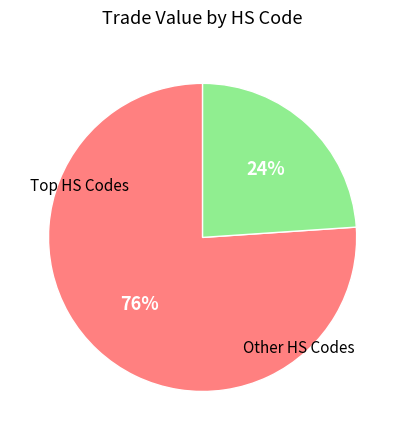

To the nearest percent, what is the average slice percentage?

50%